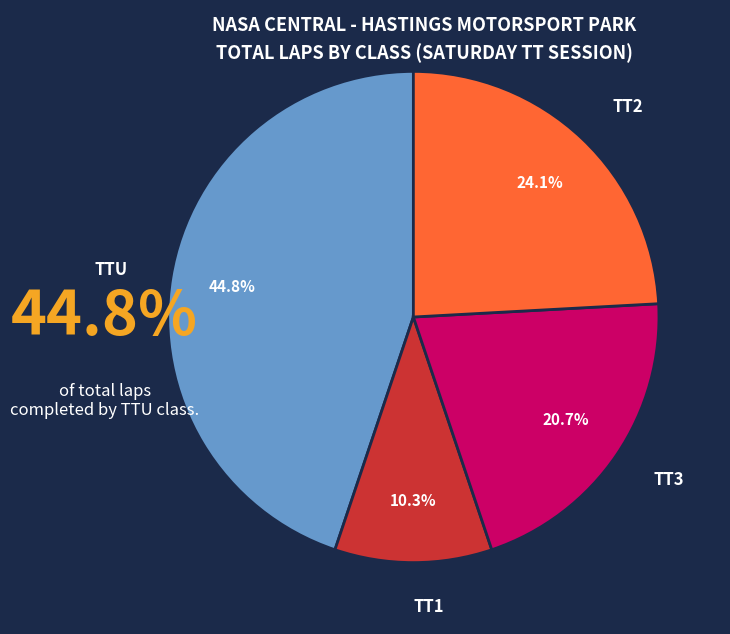

How many slices are in this pie chart?

4